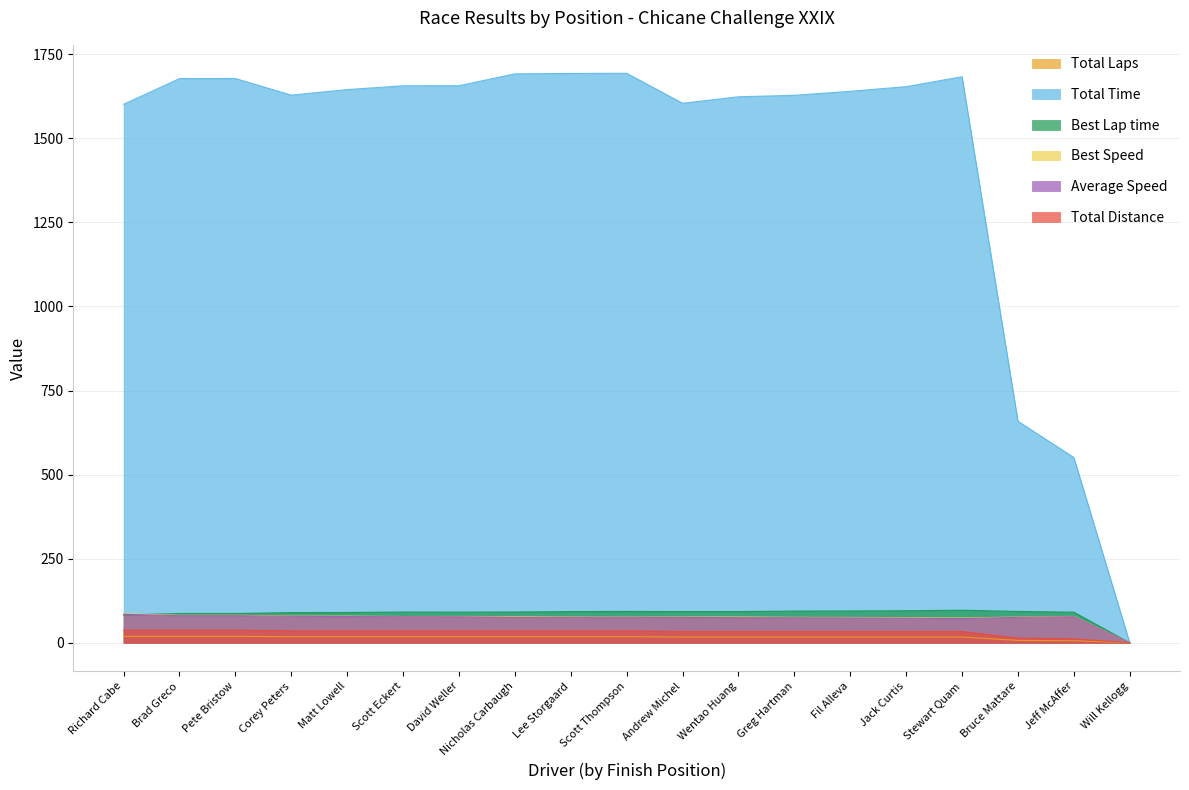

What is the label of the 3rd point from the right?

Bruce Mattare